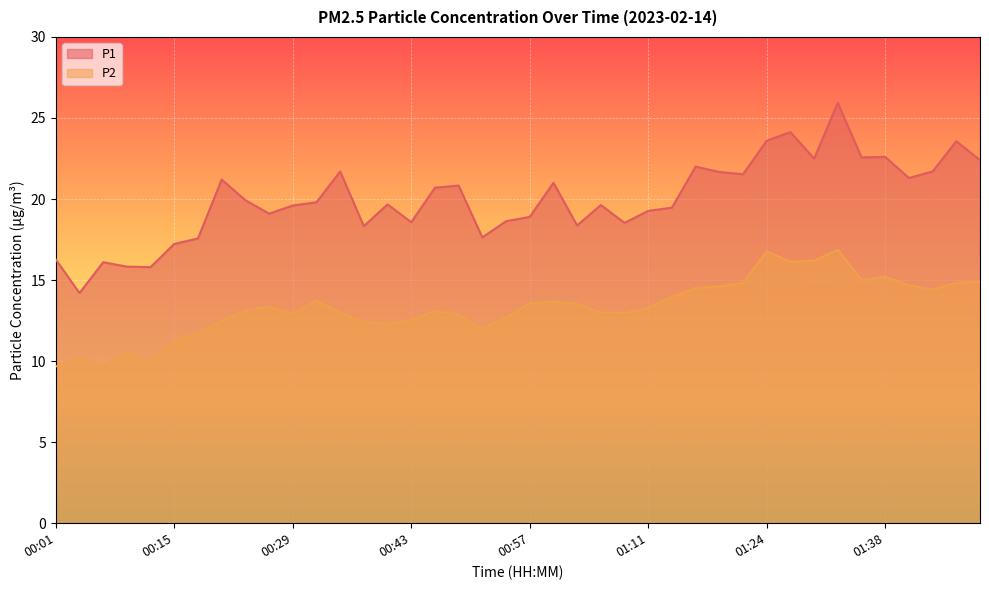

List the series in order of their overall mean, lowest first.

P2, P1